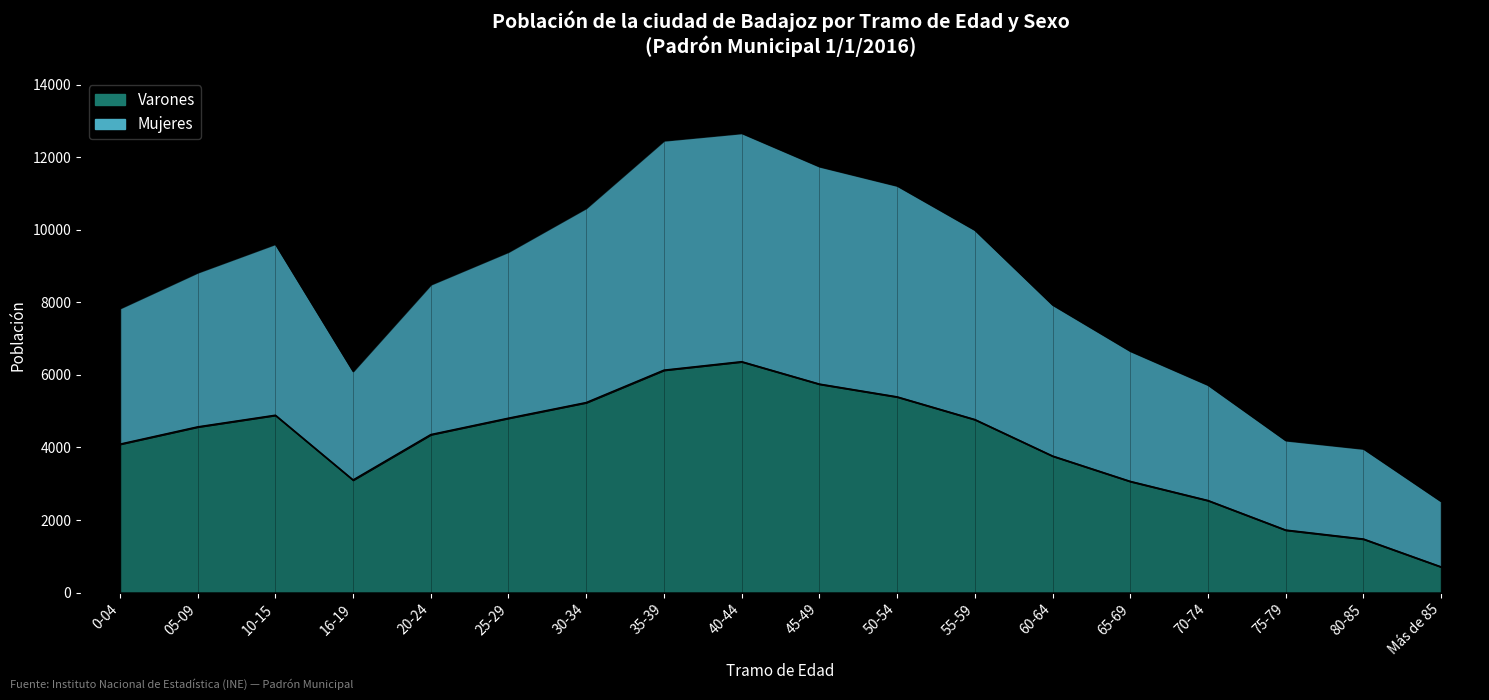

What is the average value of the Varones series?

4042